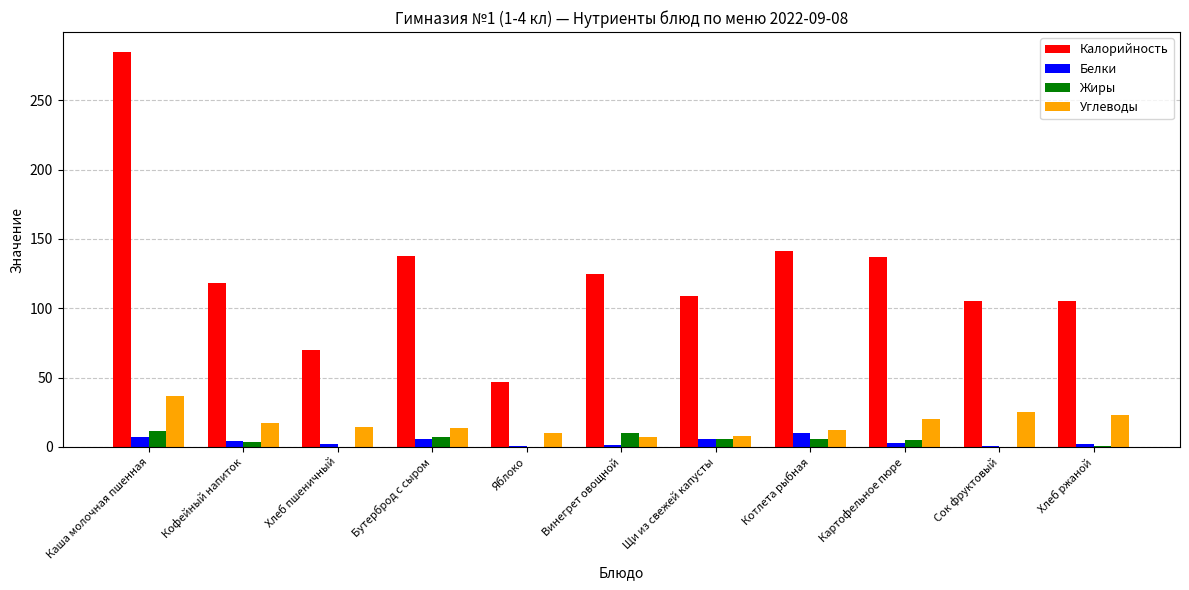

What is the average value of the Калорийность series?

125.5